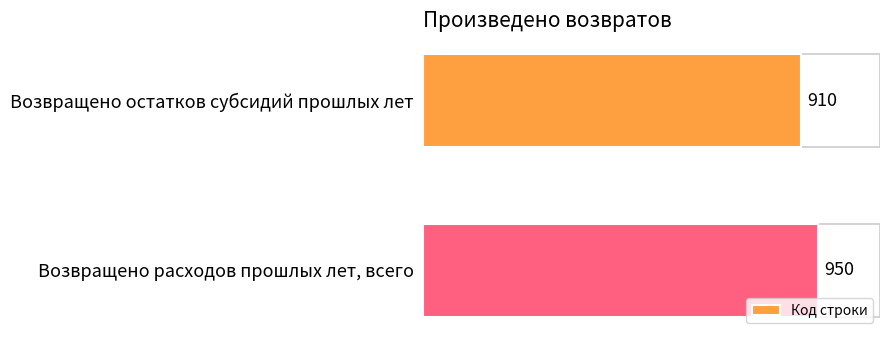

What is the change in value from Возвращено остатков субсидий прошлых лет to Возвращено расходов прошлых лет, всего?

+40